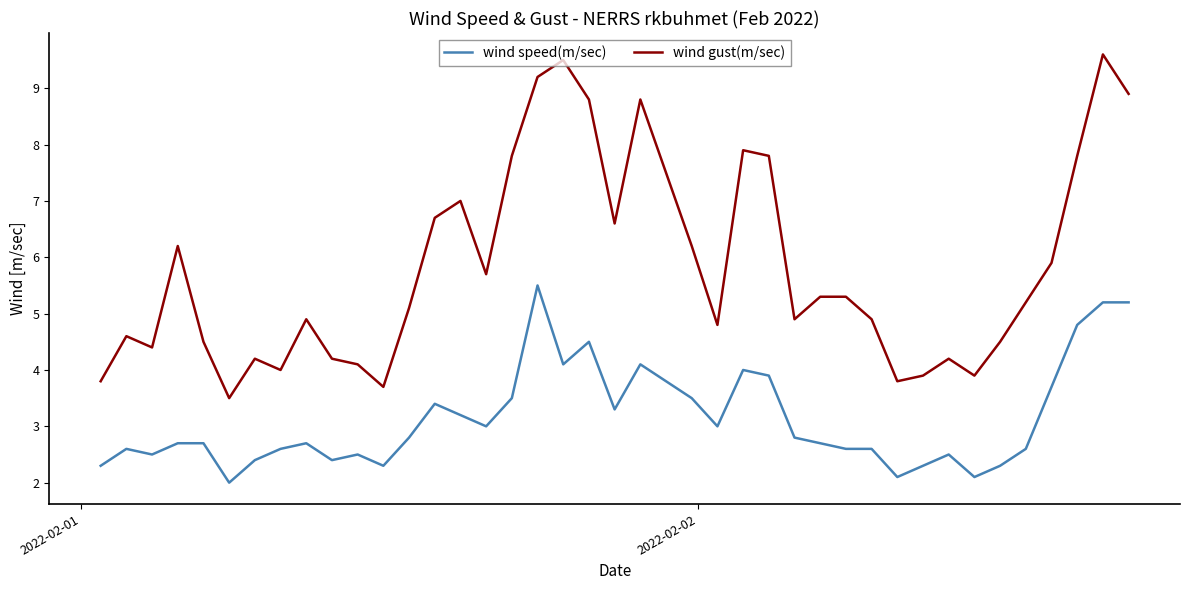

How many categories are shown in the chart?

40